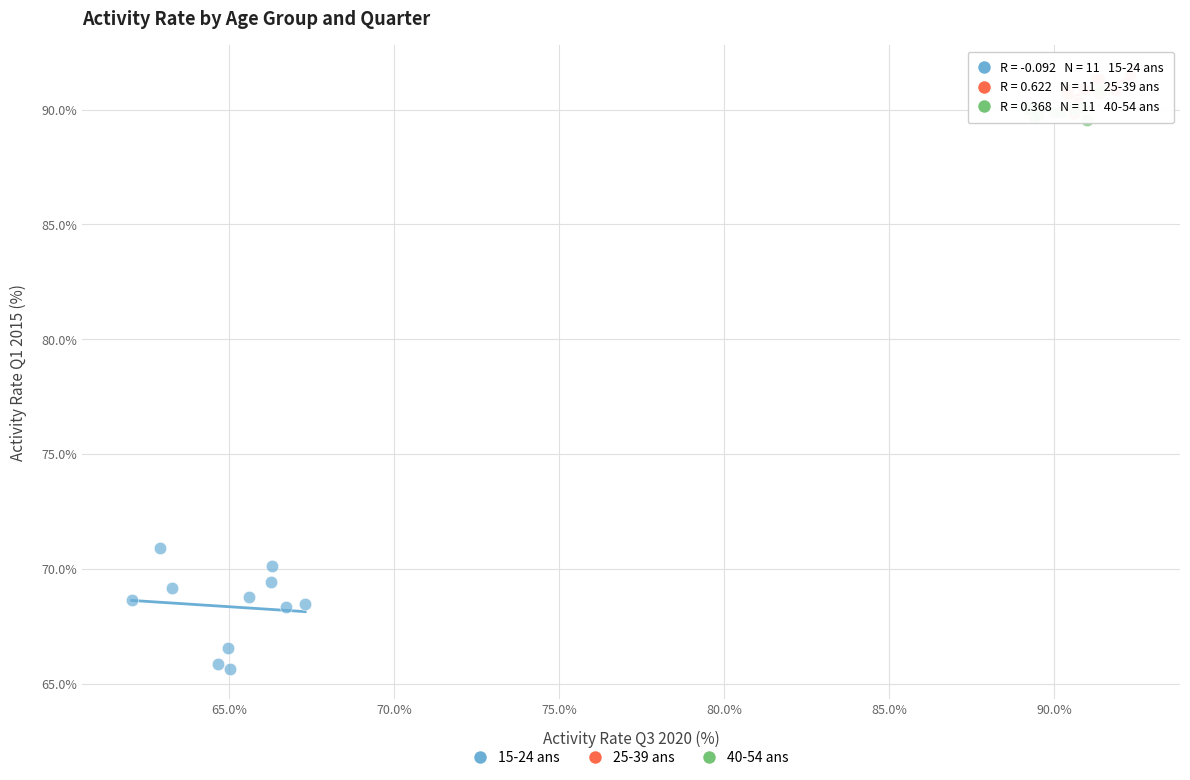

Which series has the widest spread of Y values?

15-24 ans